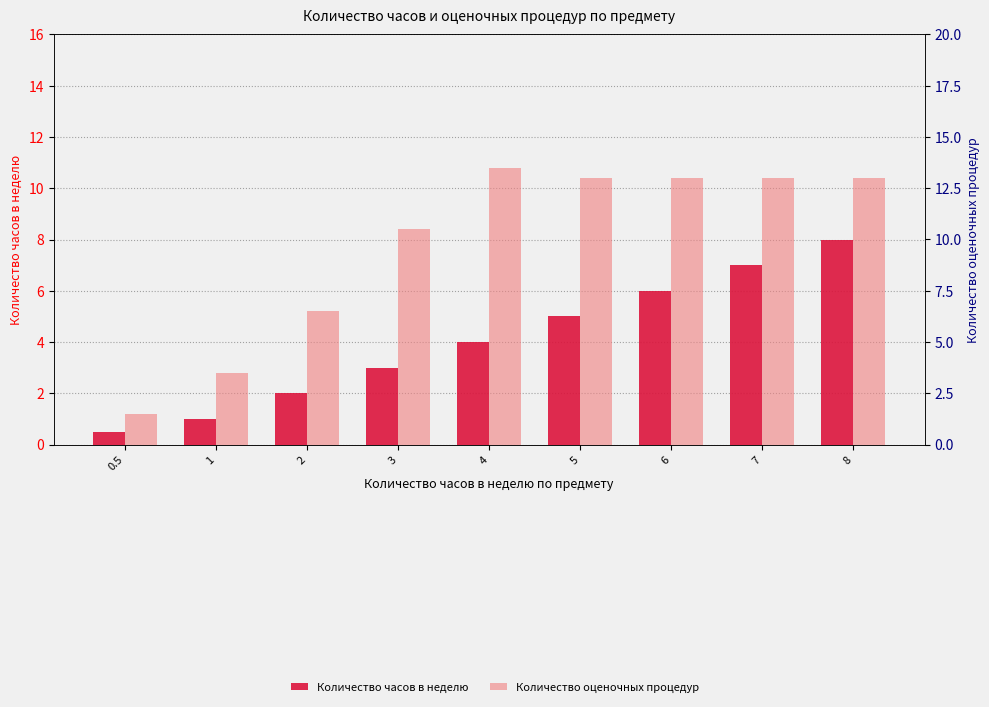

List the series in order of their overall mean, lowest first.

Количество часов в неделю, Количество оценочных процедур